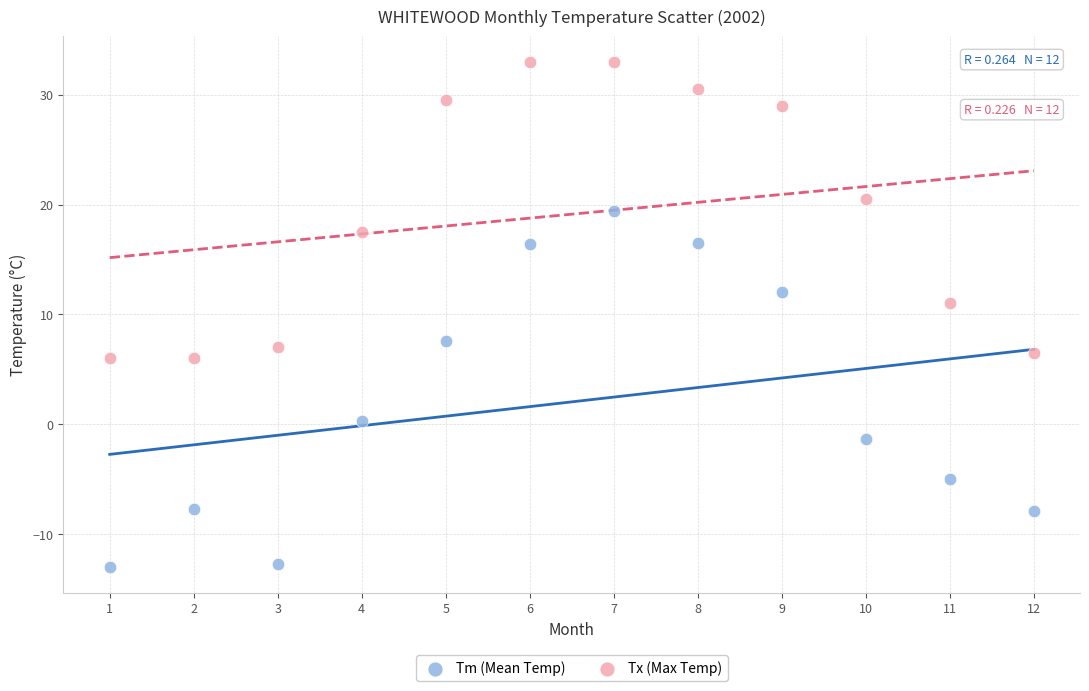

Which series has the widest spread of Y values?

Tm (Mean Temp)